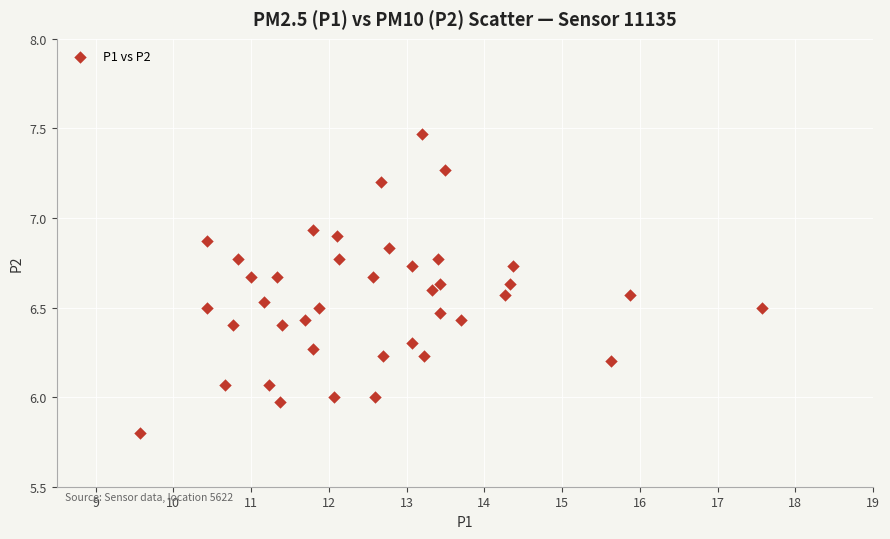

What is the range of Y values (max minus min)?

1.7